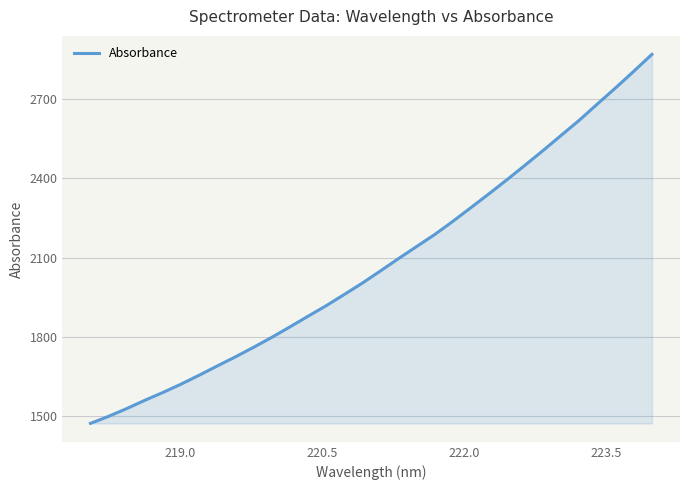

What is the smallest value displayed?

1473.0